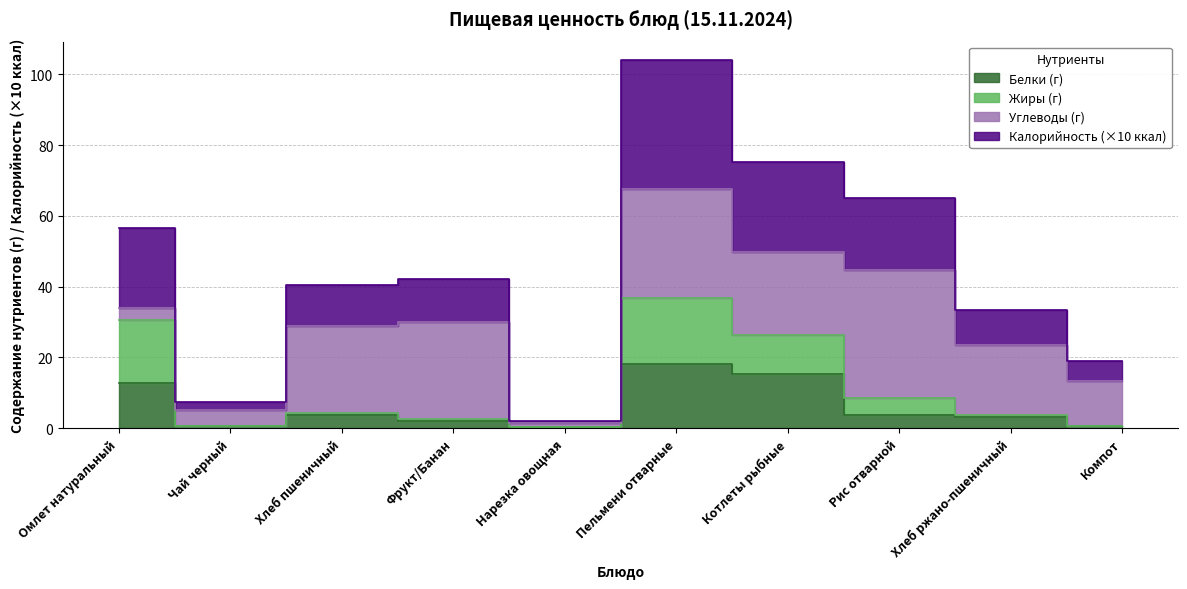

What is the label of the 3rd point from the right?

Рис отварной